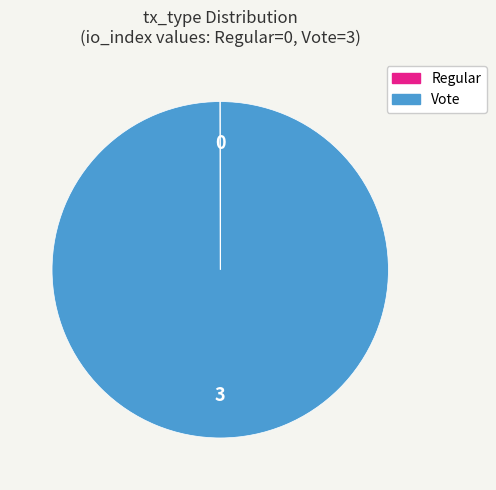

Which category has the biggest portion of the pie?

Vote